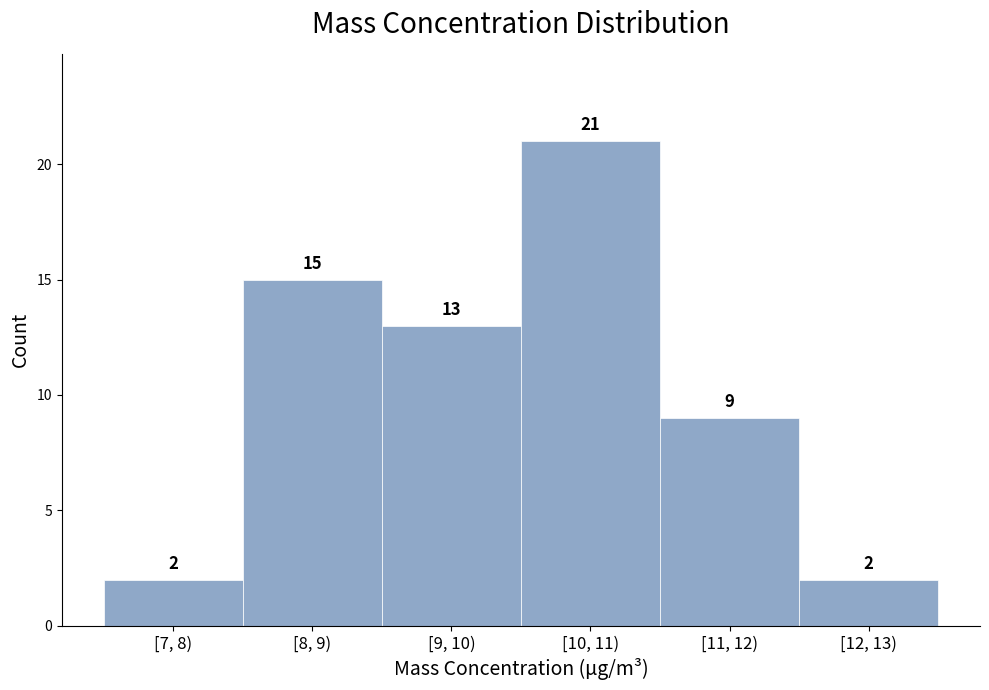

Reading left to right, what are all the values shown in this chart?

[7, 8)=2	[8, 9)=15	[9, 10)=13	[10, 11)=21	[11, 12)=9	[12, 13)=2